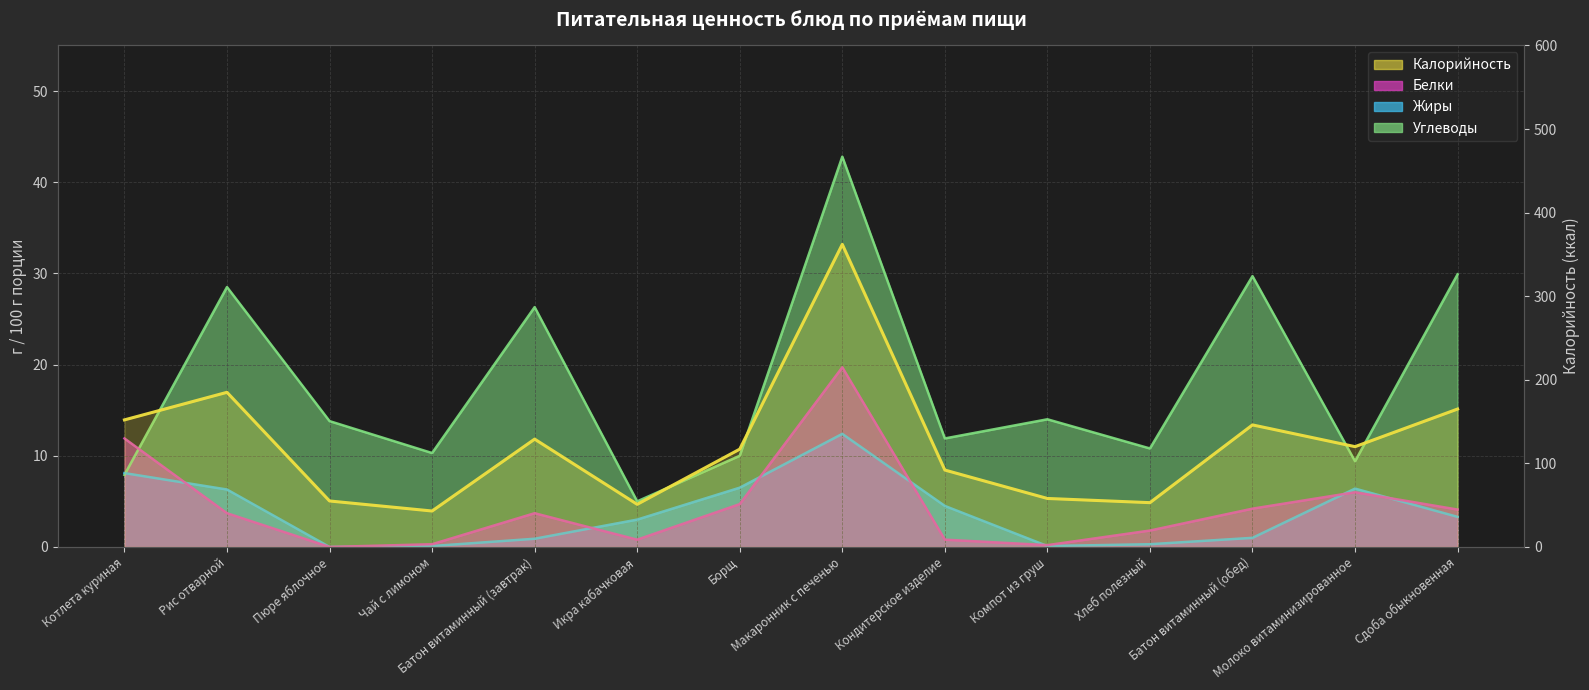

At which category does Углеводы reach its first local peak?

Рис отварной